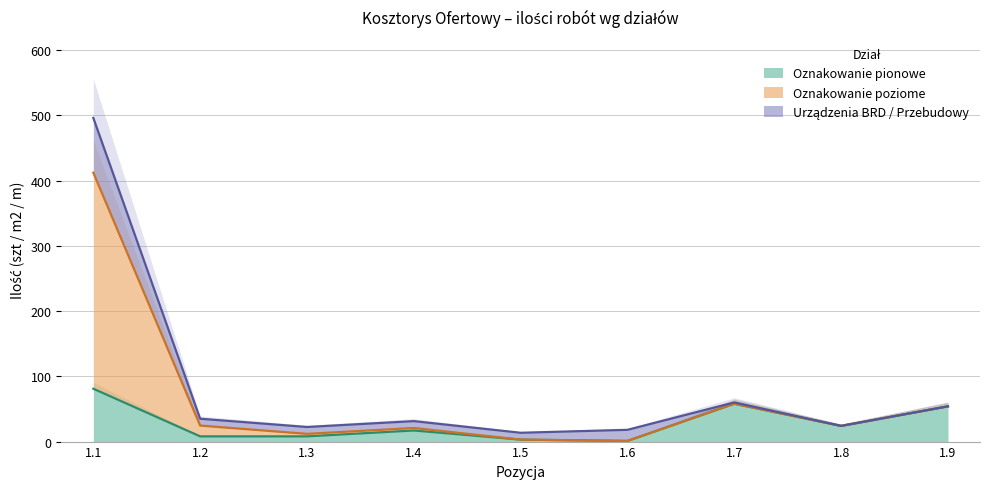

At how many categories does at least one series exceed 450?

1